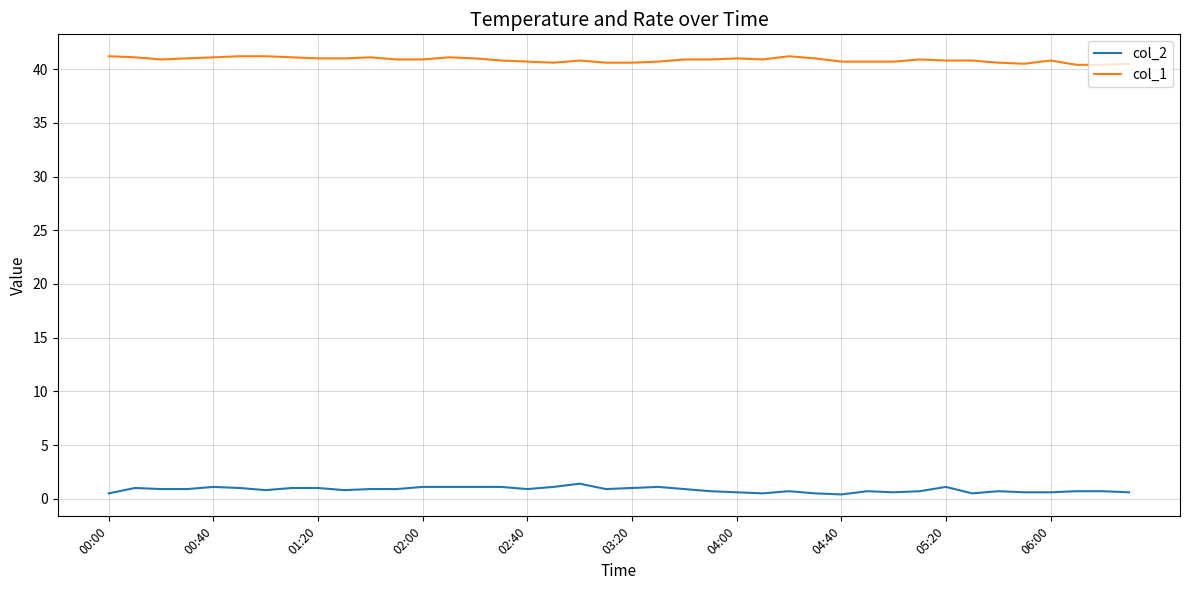

What are all the series names shown in the legend?

col_2, col_1